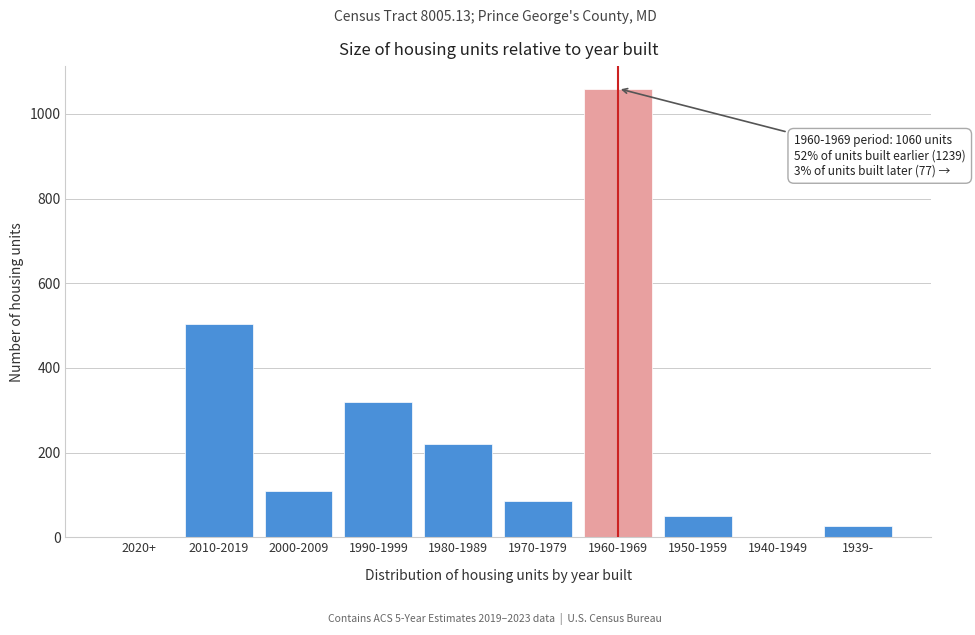

Reading left to right, extract all data points from this chart.

2020+=0	2010-2019=503	2000-2009=109	1990-1999=320	1980-1989=221	1970-1979=86	1960-1969=1060	1950-1959=51	1940-1949=0	1939-=26